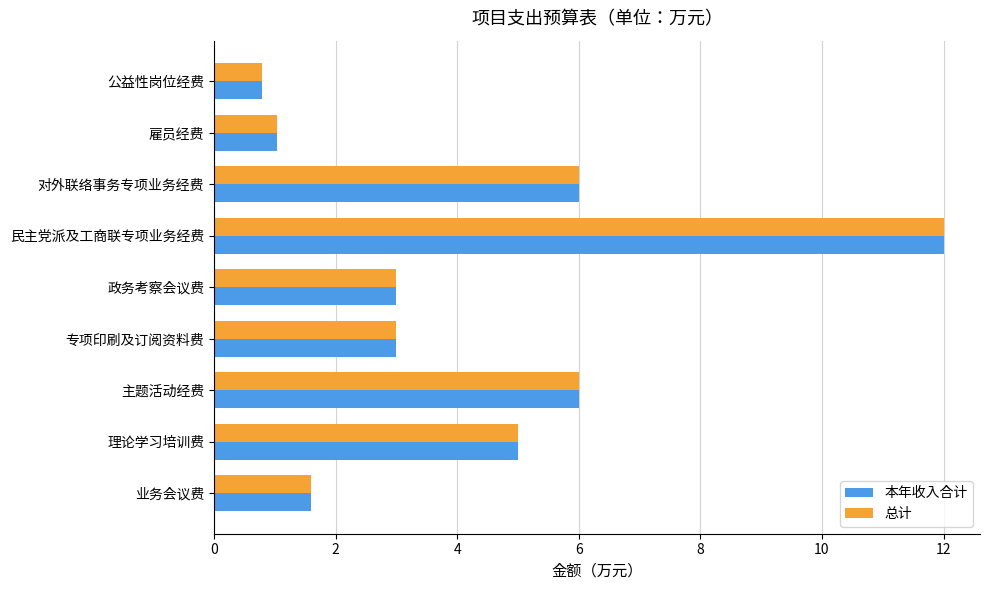

Is the value of 本年收入合计 at 政务考察会议费 greater than the value of 总计 at 公益性岗位经费?

Yes